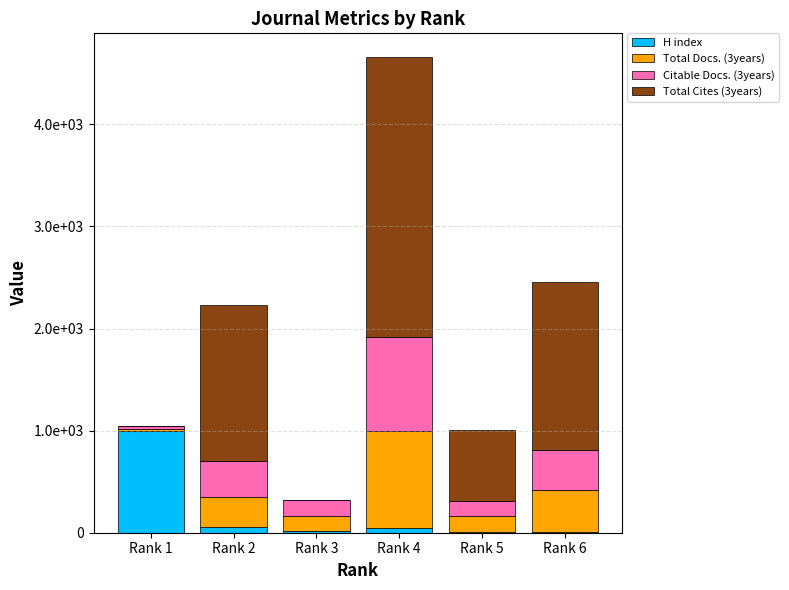

What is the sum of the H index values at Rank 6 and Rank 2?

66